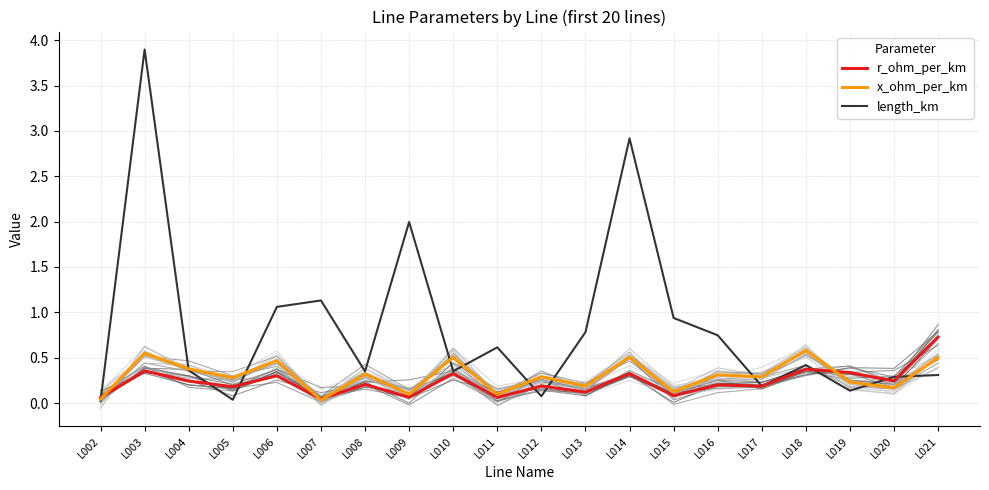

What is the approximate value of r_ohm_per_km at L020?

0.2